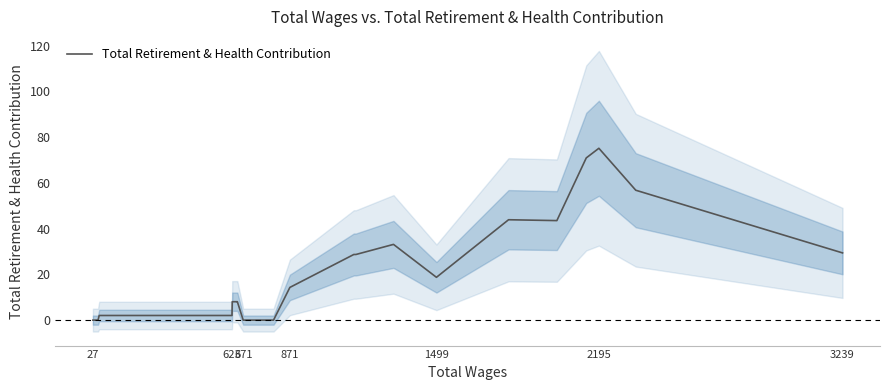

How many lines are shown in the chart?

1